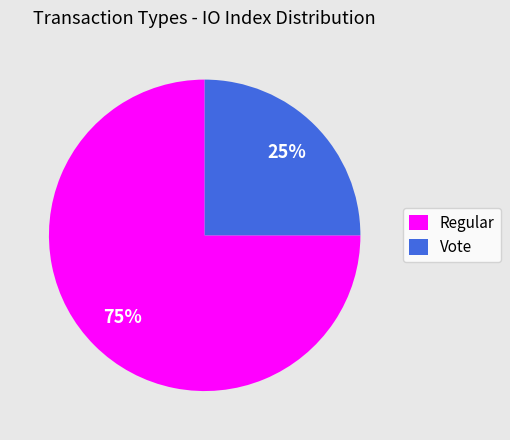

What percentage is the Vote slice, to the nearest percent?

25%